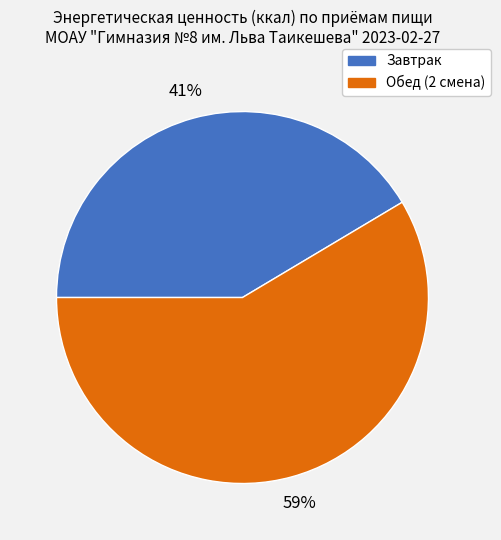

To the nearest percent, what percentage of the pie is Завтрак?

41%